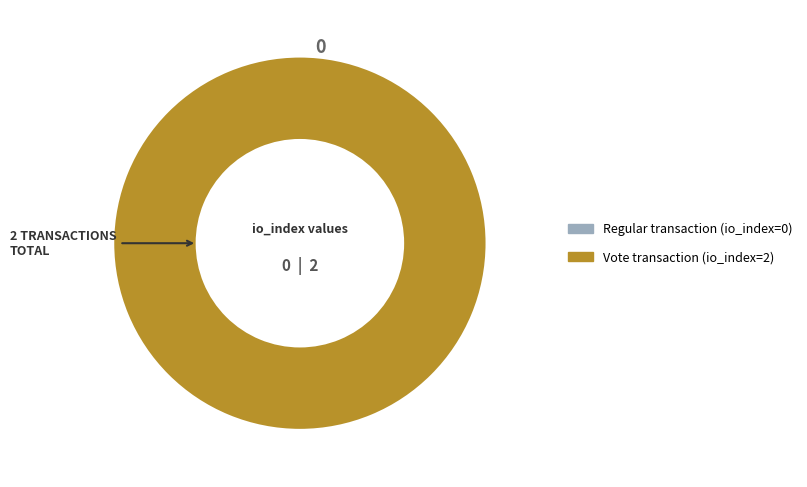

What is the smallest slice in the pie chart?

Regular (index 0)